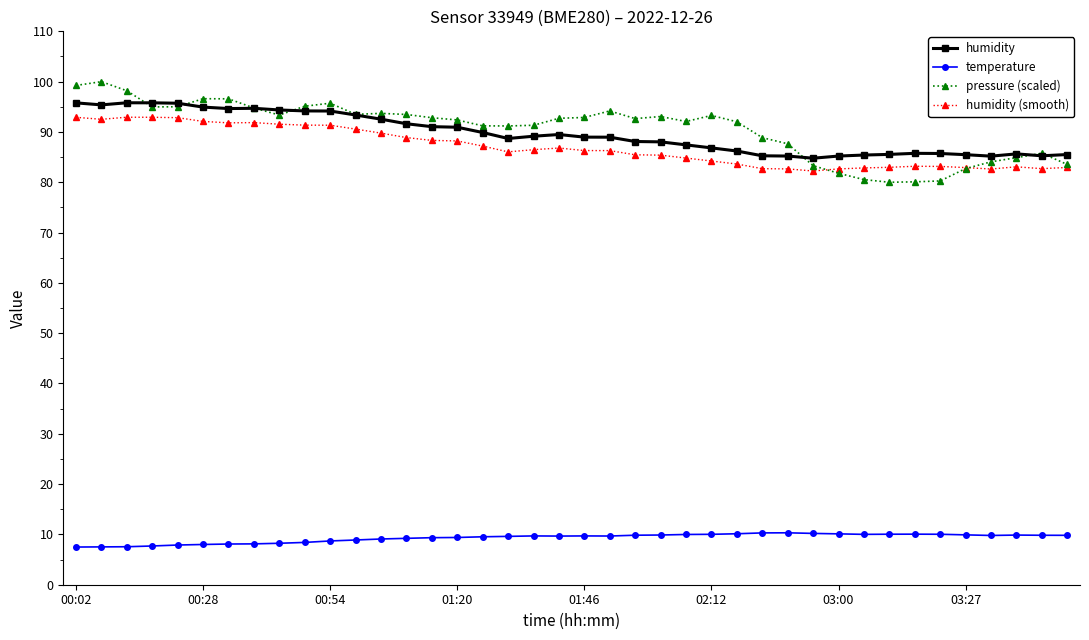

Which series has the largest range (max minus min)?

pressure (scaled)